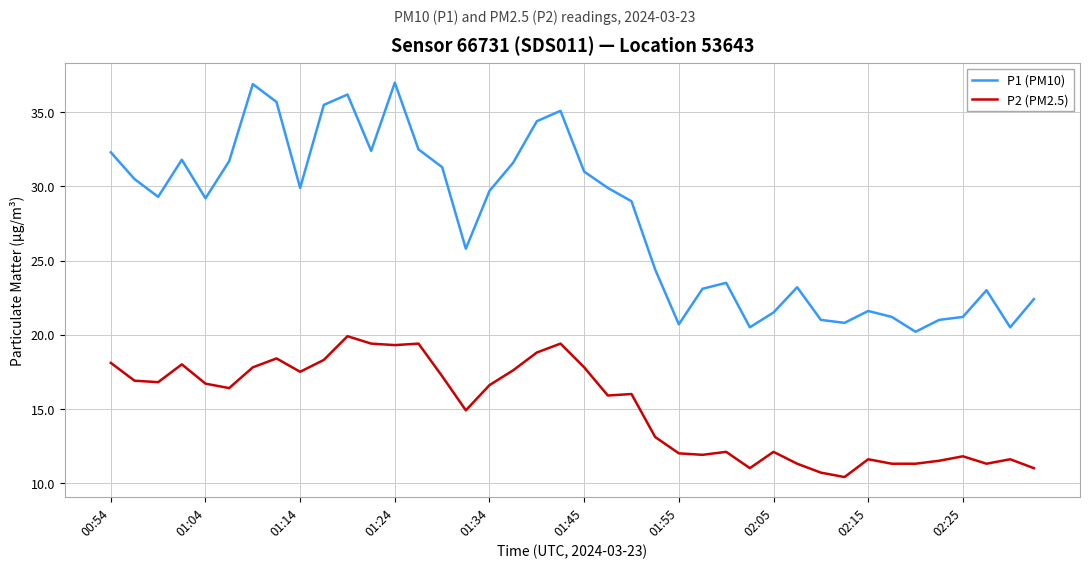

True or false: P1 (PM10) and P2 (PM2.5) intersect in this chart.

False